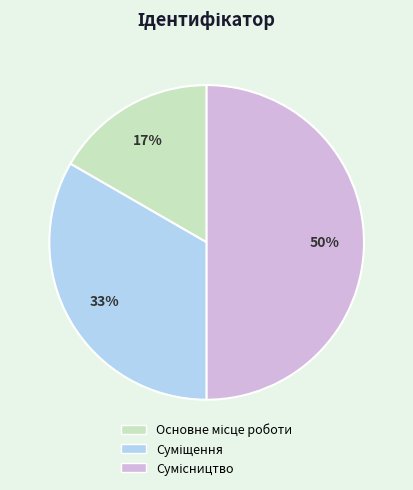

To the nearest percent, what is the average slice percentage?

33%